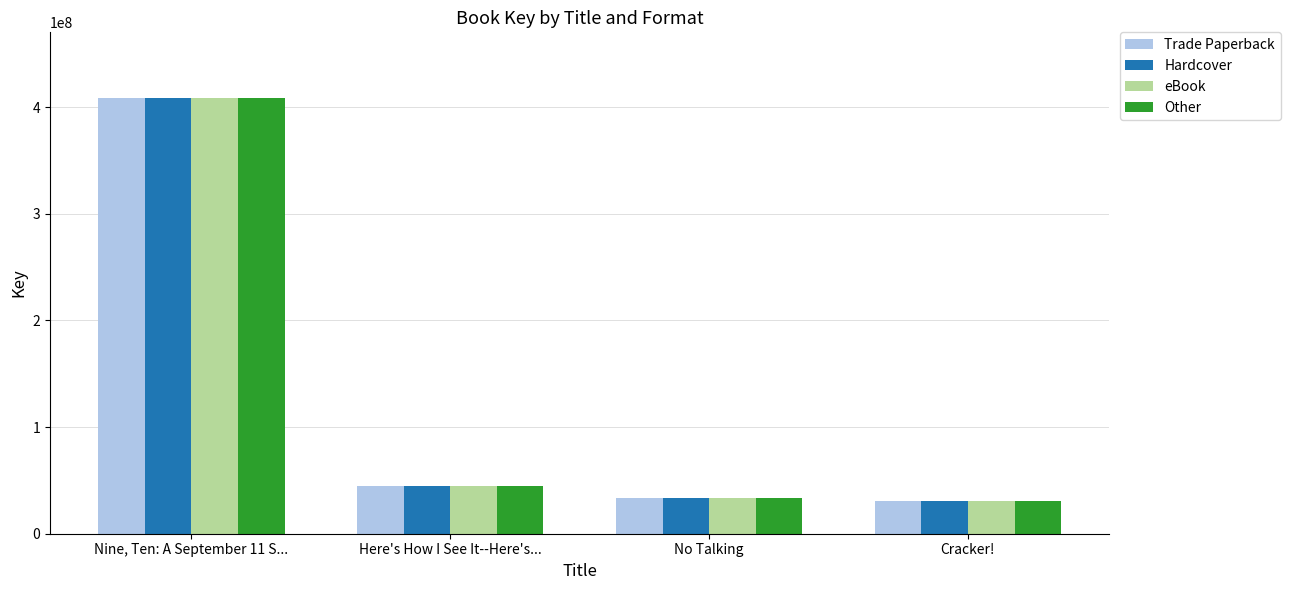

What are all the series names shown in the legend?

Trade Paperback, Hardcover, eBook, Other